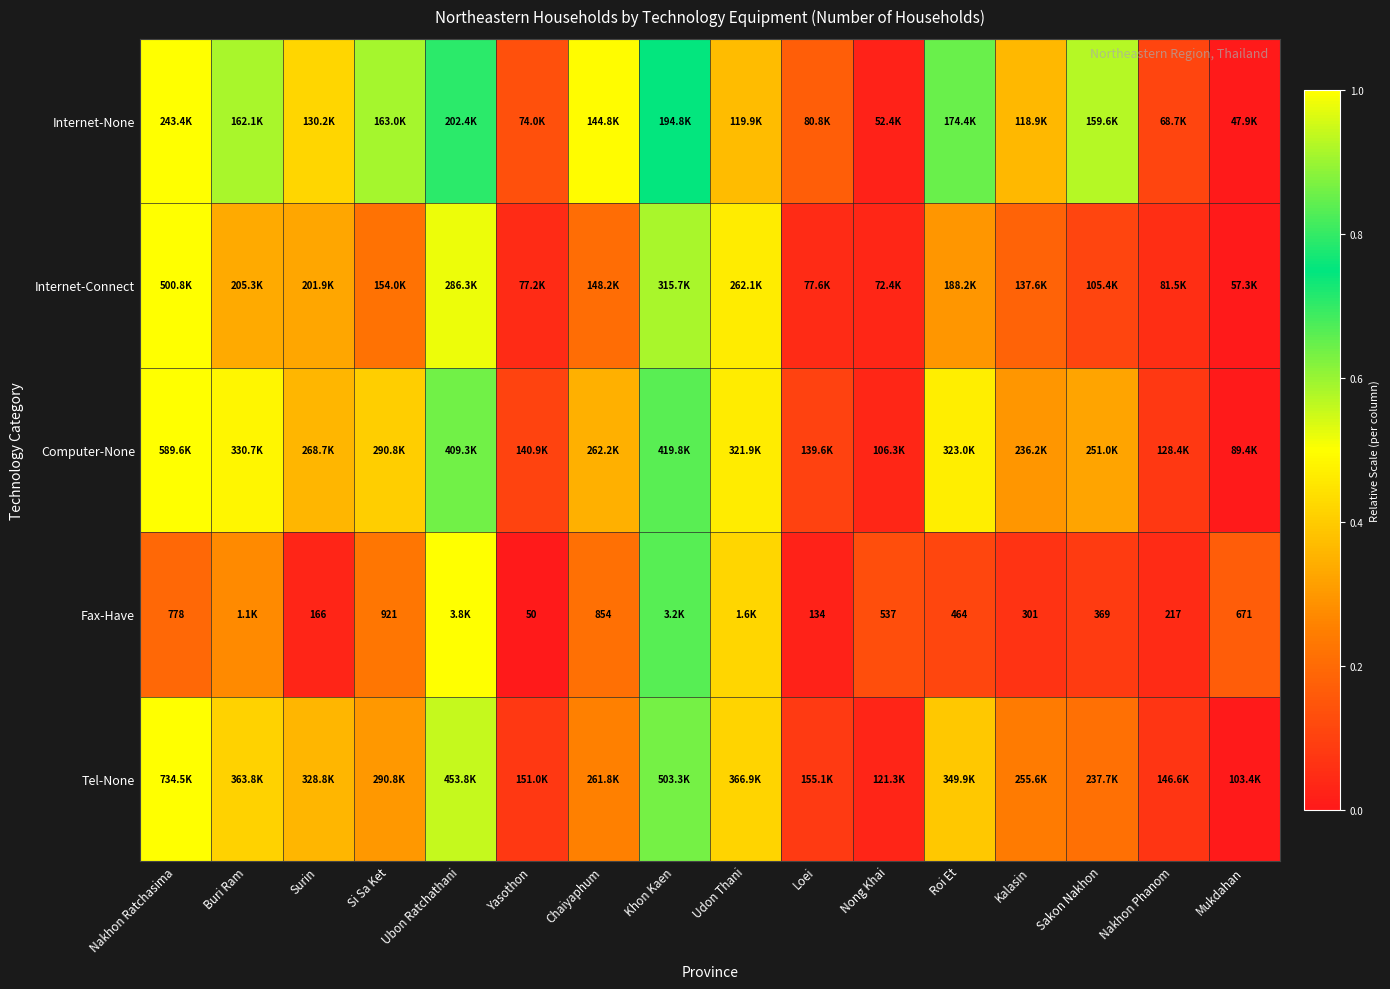

How many categories are shown in the chart?

16